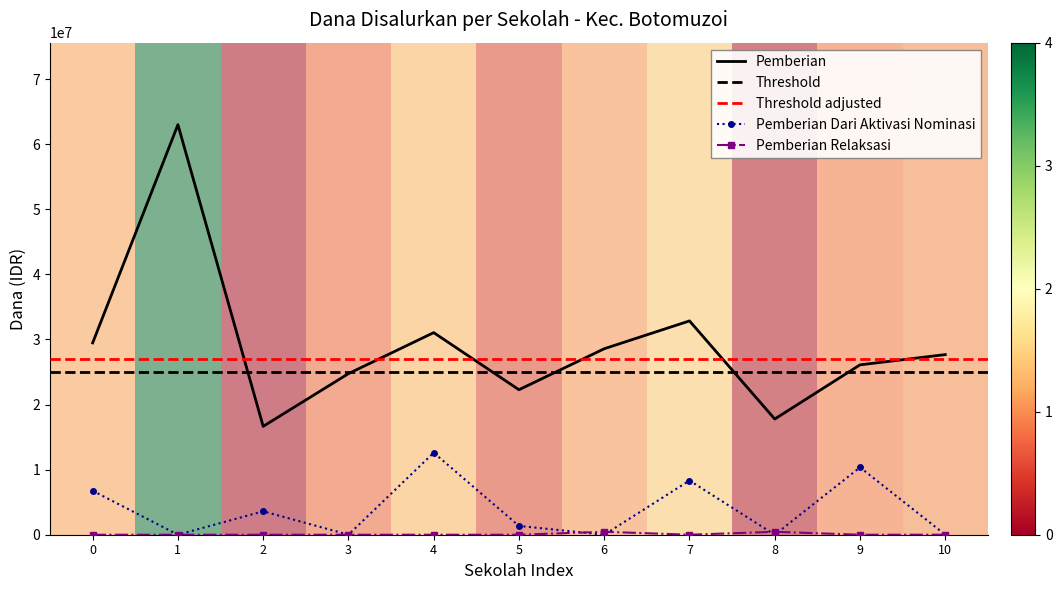

What are all the series names shown in the legend?

Pemberian, Pemberian Dari Aktivasi Nominasi, Pemberian Relaksasi